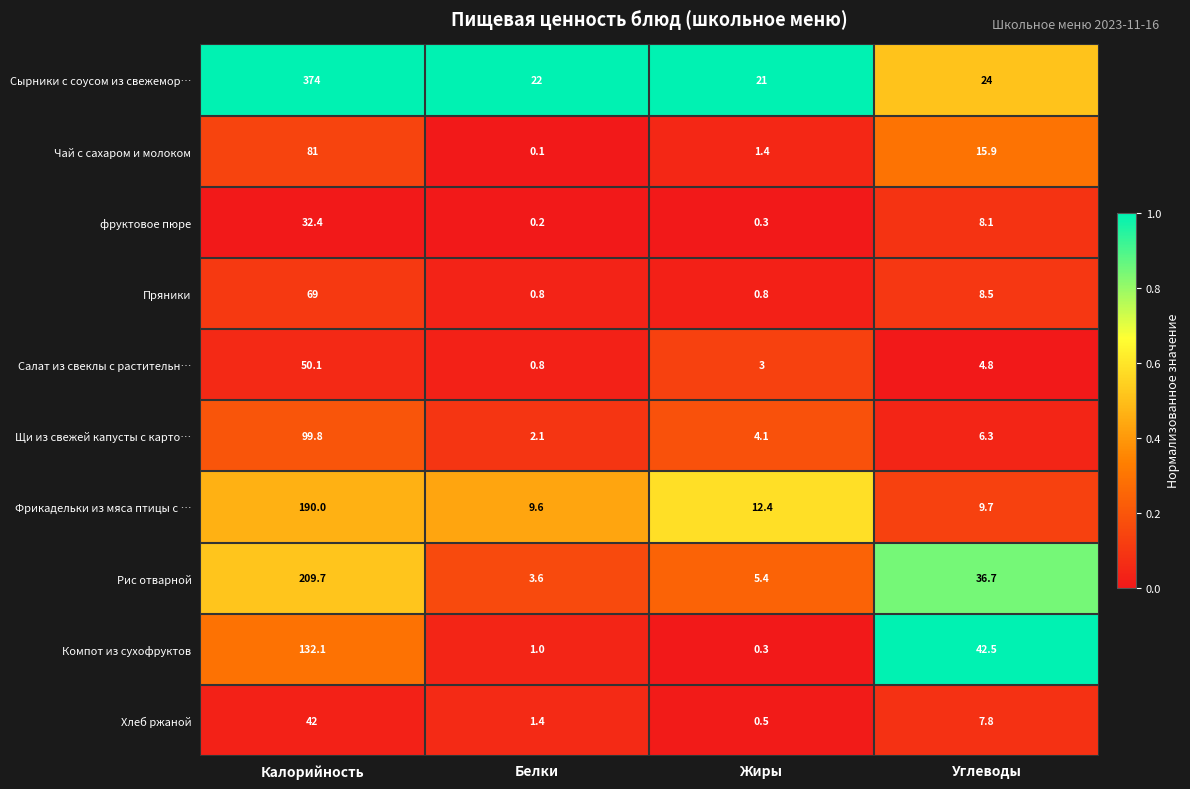

What is the total value across all series at Калорийность?

1280.1